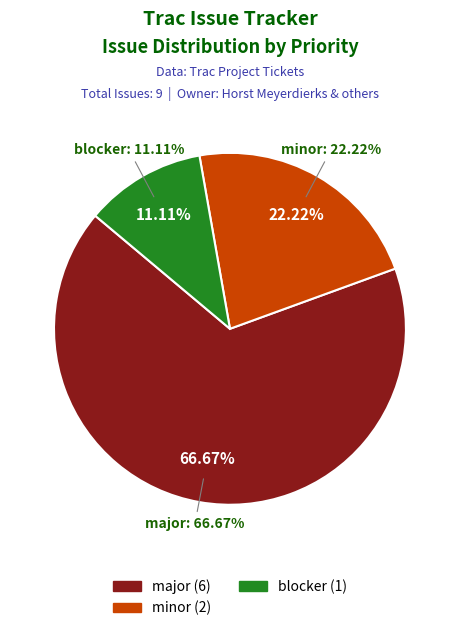

True or false: enhancement accounts for 34% of the total.

False